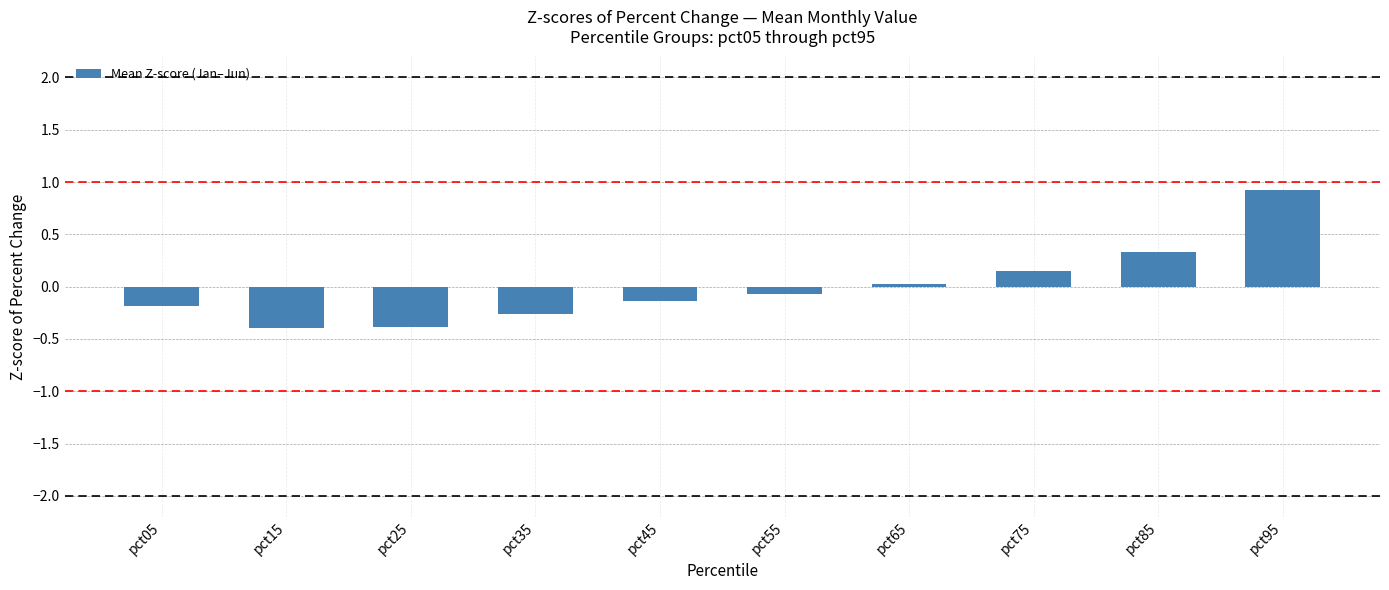

At which label is the value closest to 0?

pct65